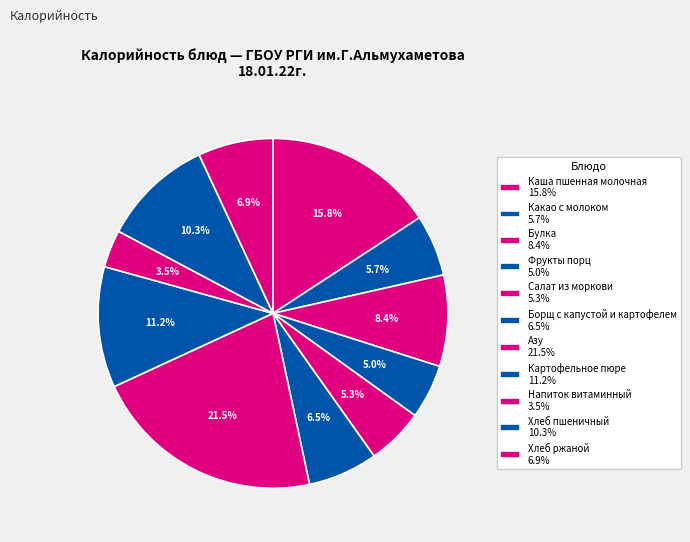

The Хлеб ржаной slice represents 18% of the pie. True or false?

False